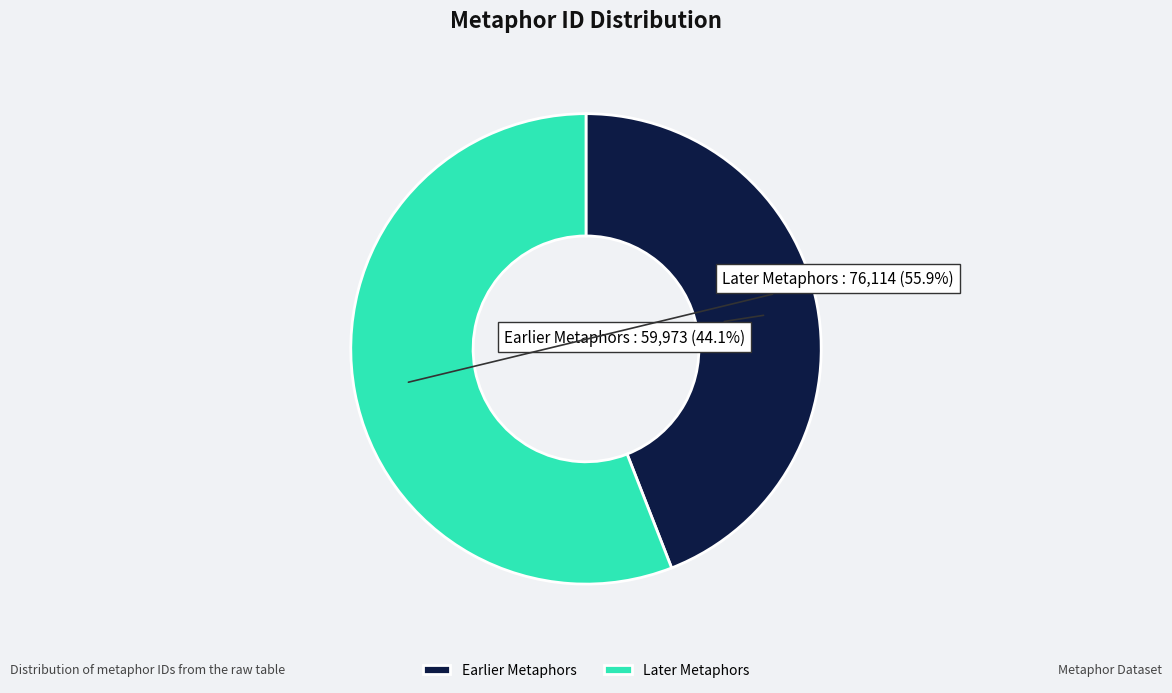

How much of the chart is everything except Earlier Metaphors?

55.9%